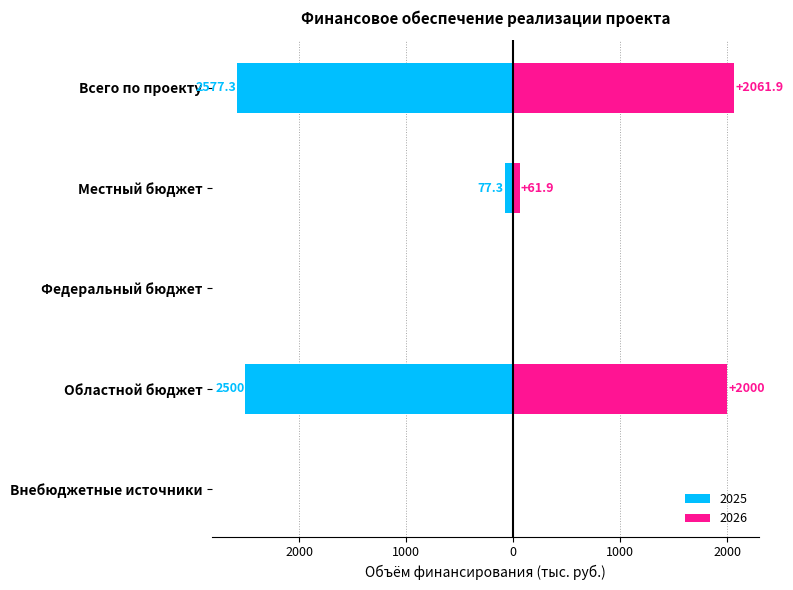

What is the total value across all series at Местный бюджет?

-15.4